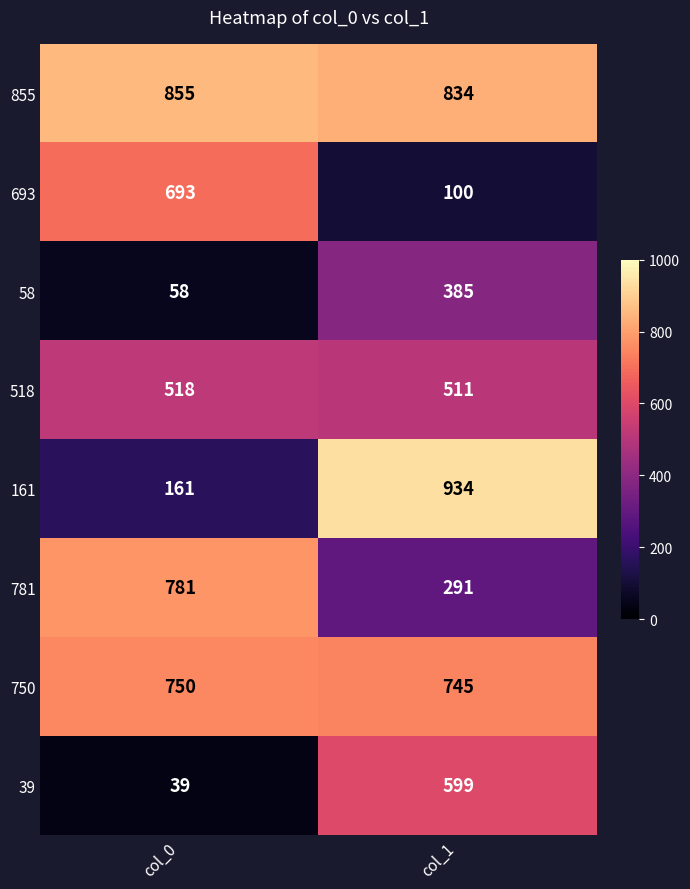

At which category is the sum across all series the highest?

col_1